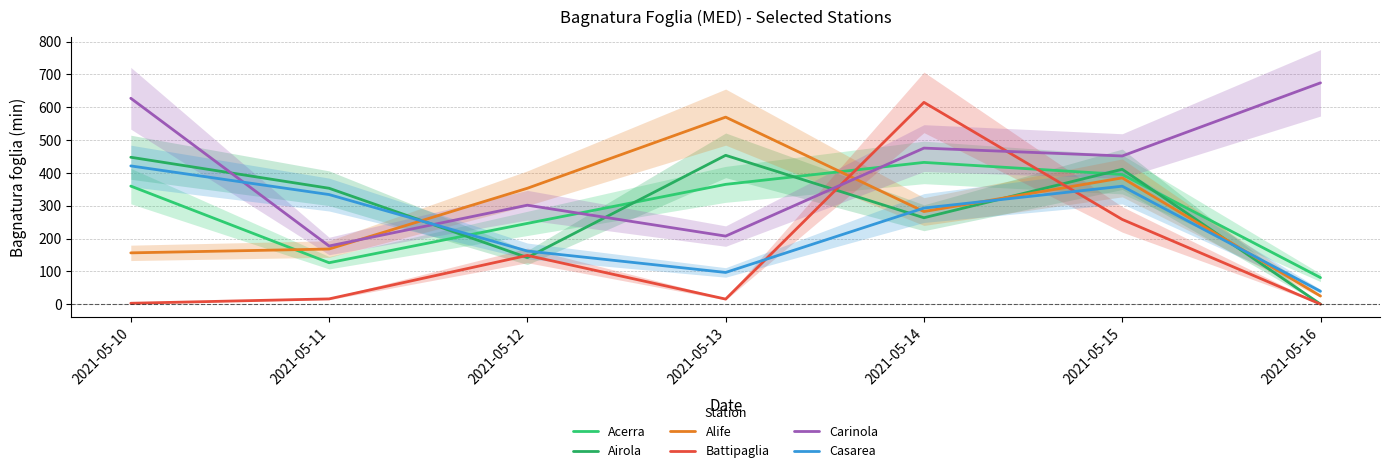

Between 2021-05-14 and 2021-05-15, which series saw the biggest shift?

Battipaglia